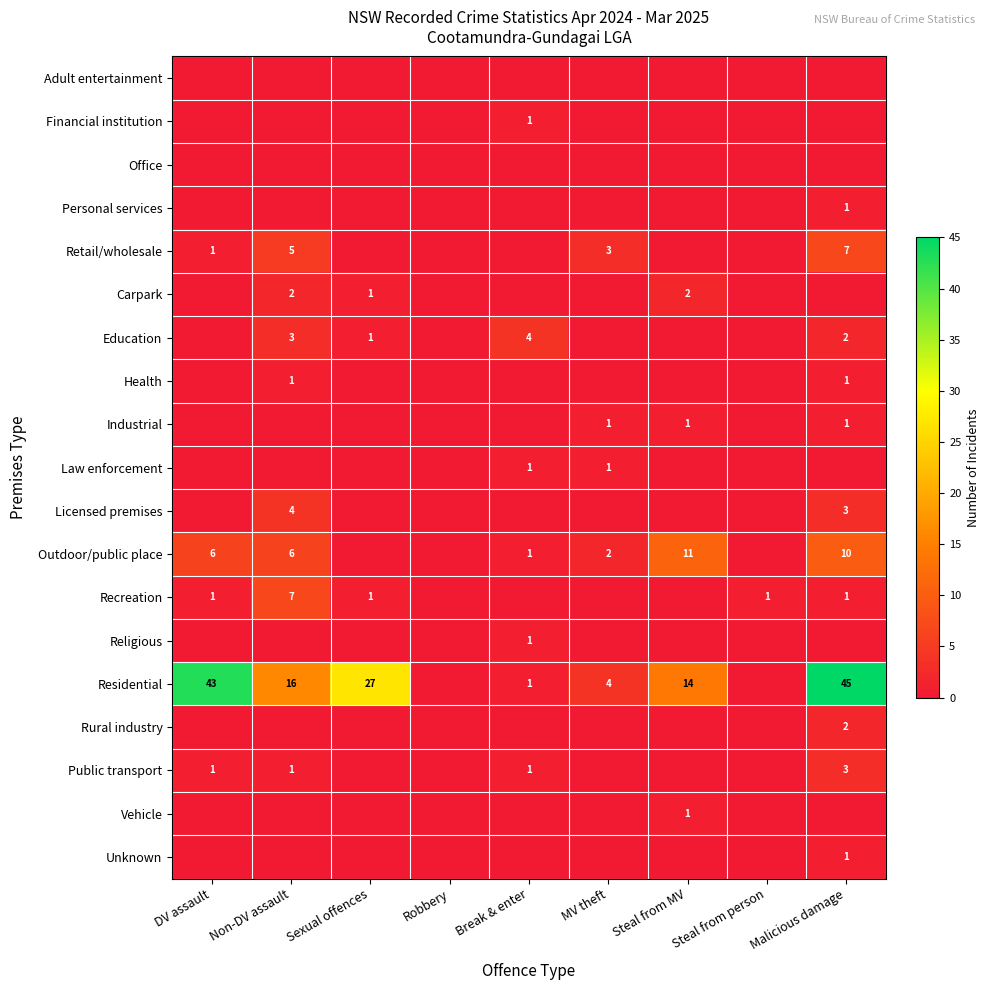

The Retail/wholesale series shows 5 at Non-DV assault. True or false?

True